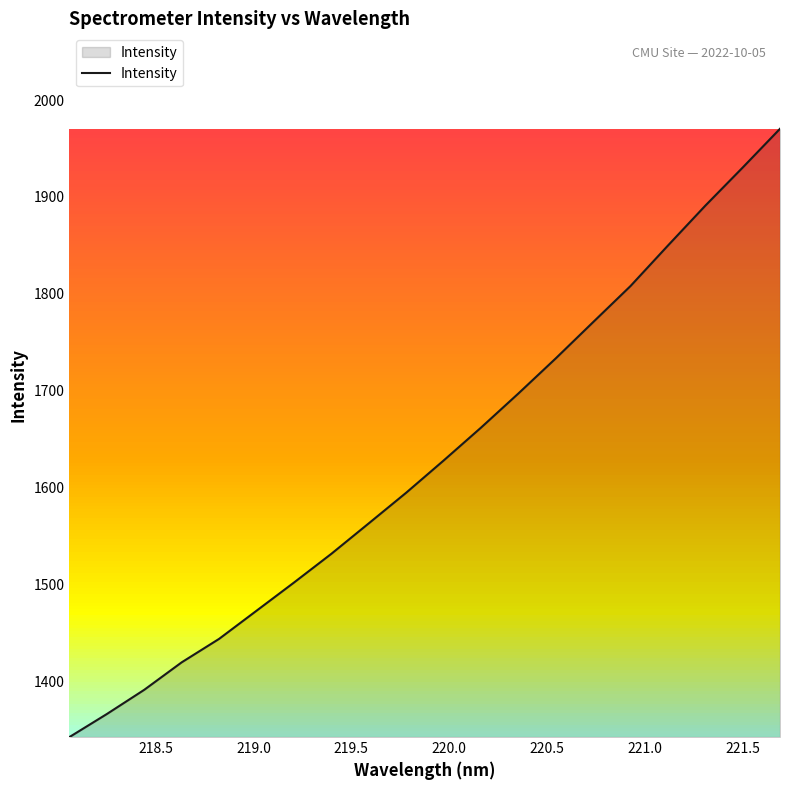

Does the chart display data point markers on the line(s)?

No